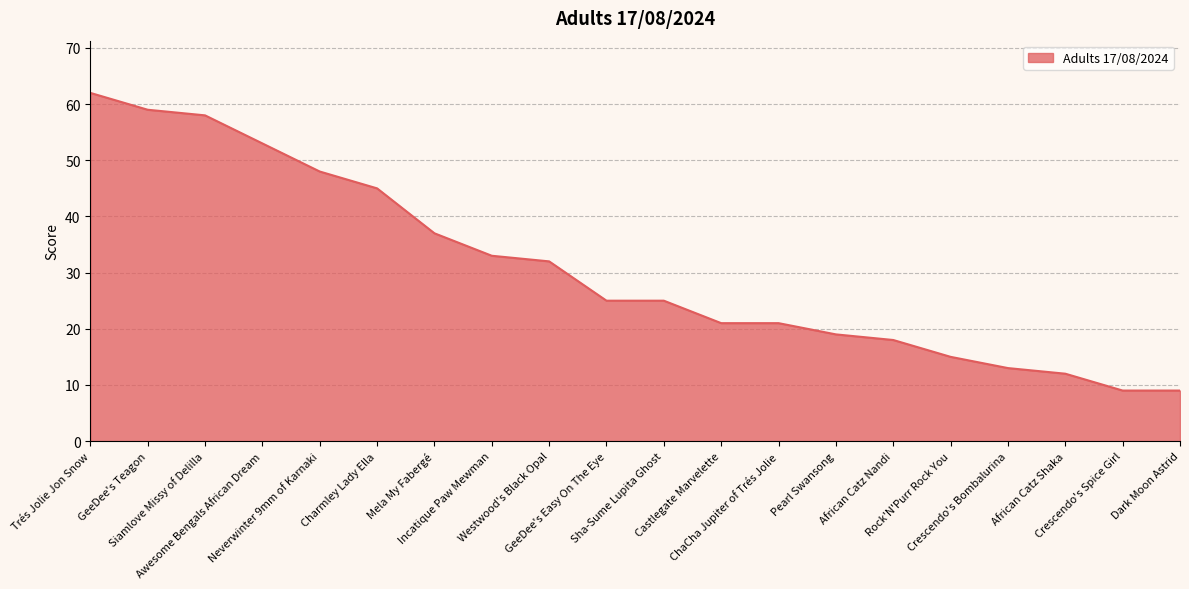

What is the difference between the maximum and minimum values?

53